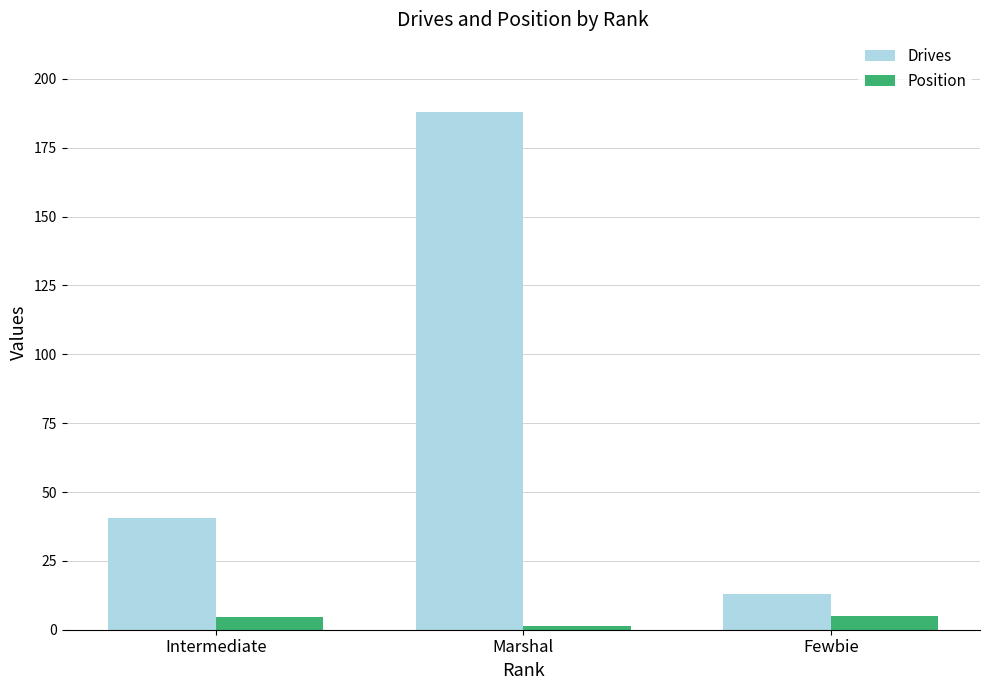

What is the sum of all Position values?

11.3